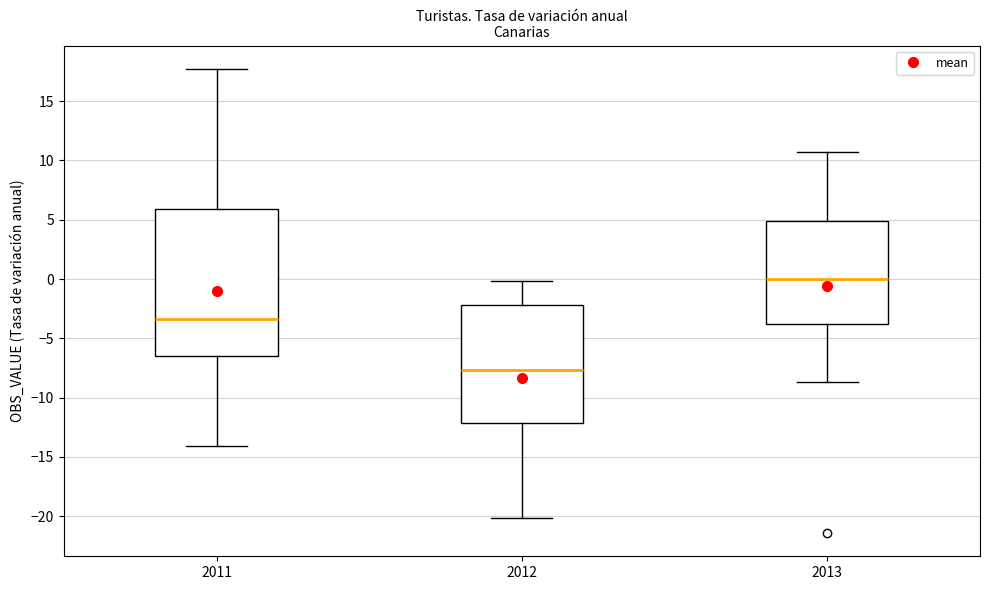

Which box has the lowest median line?

2012